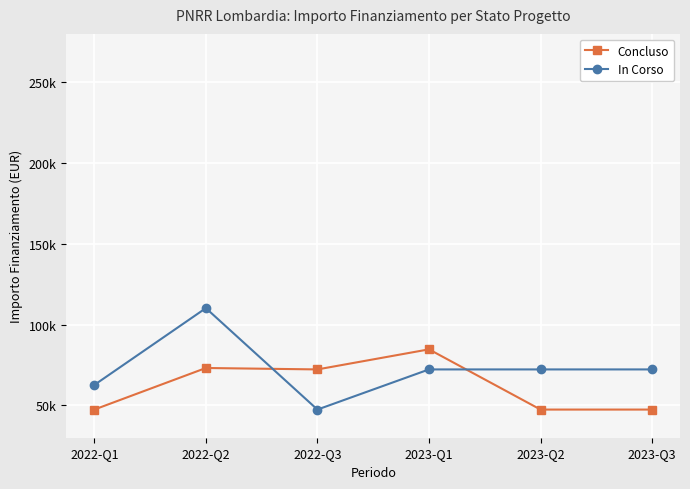

What are all the series names shown in the legend?

Concluso, In Corso